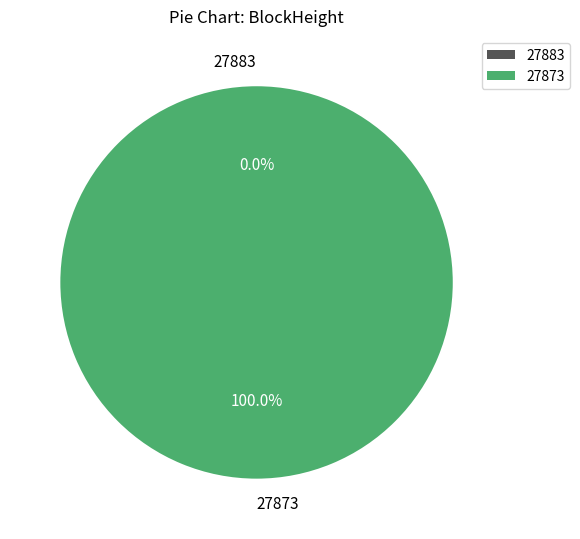

What is the majority slice?

27873